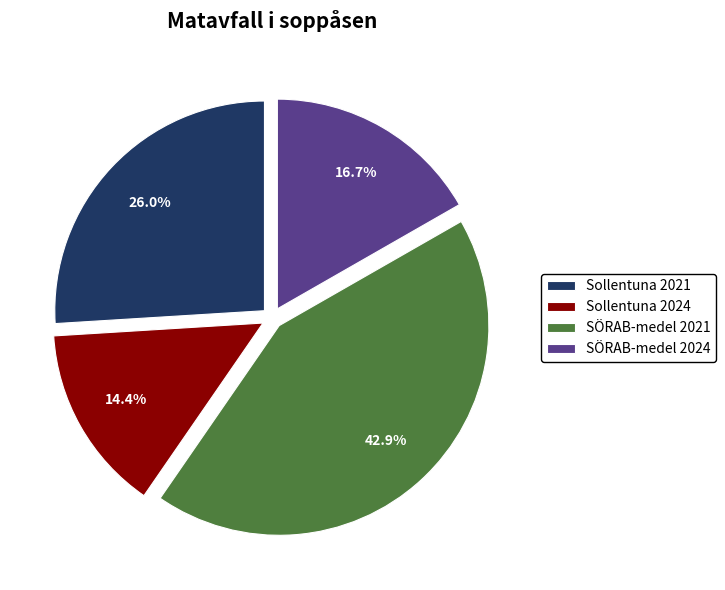

To the nearest percent, what is the combined percentage of SÖRAB-medel 2024 and Sollentuna 2024?

31%